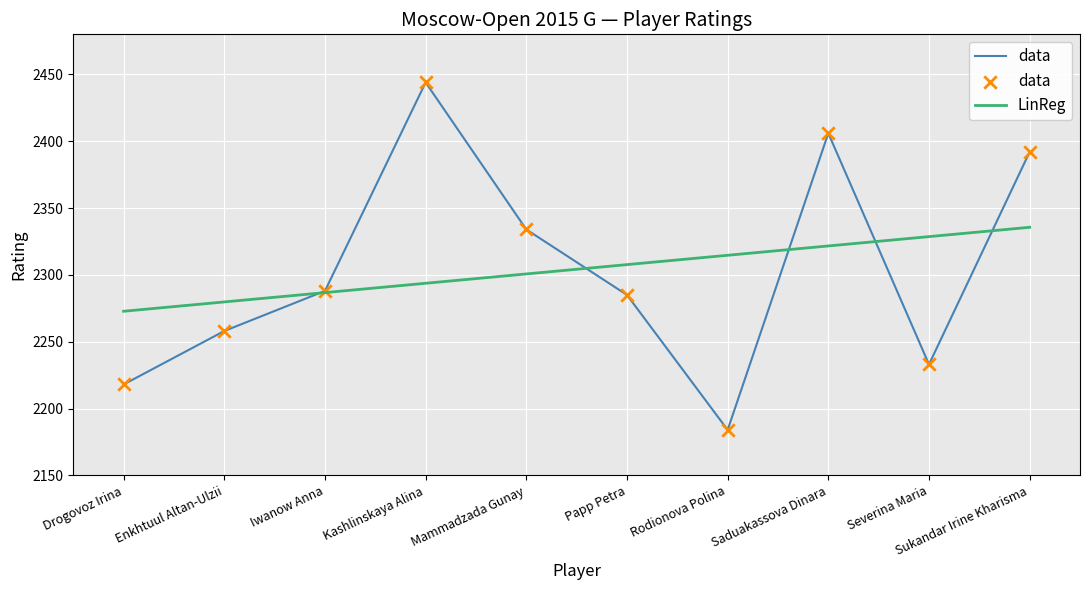

Is the value of LinReg at Severina Maria greater than the value of data at Severina Maria?

Yes